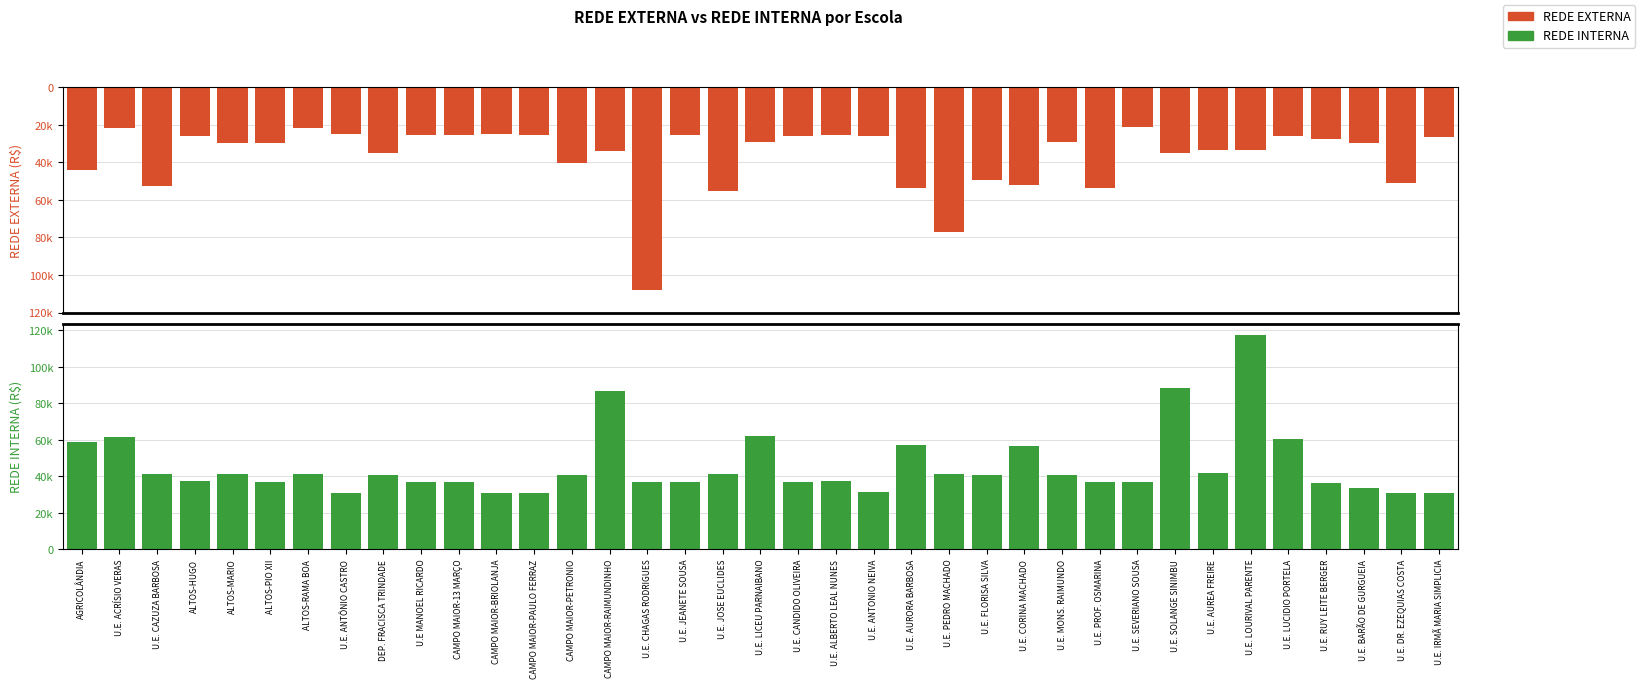

Does the chart contain any negative values?

No